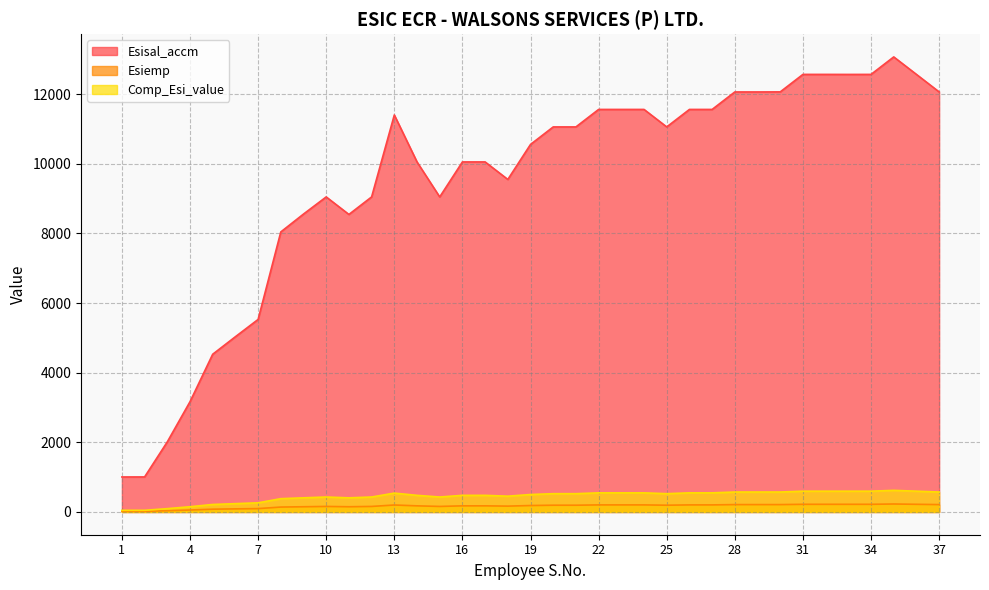

What value does the Esiemp series have at 27?

203.0